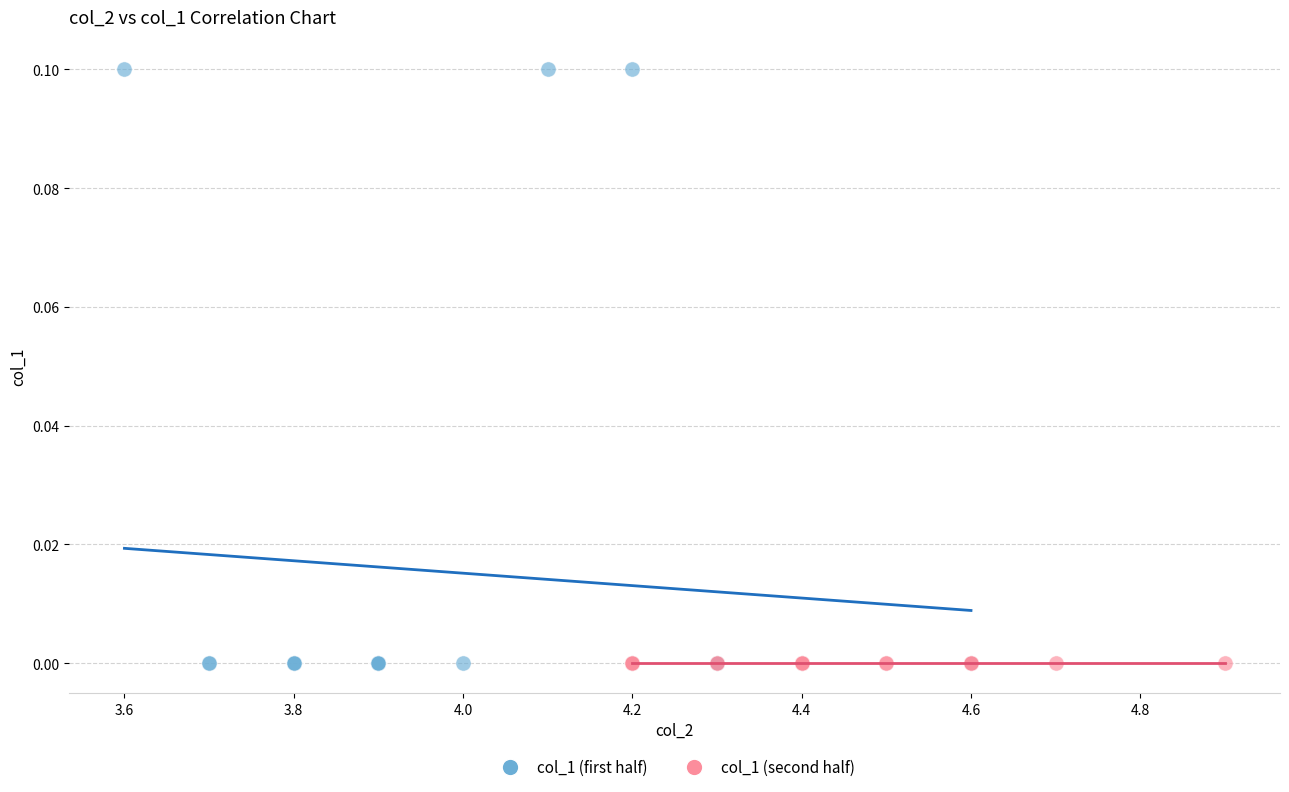

Which series contains the highest Y value?

col_1 (first half)